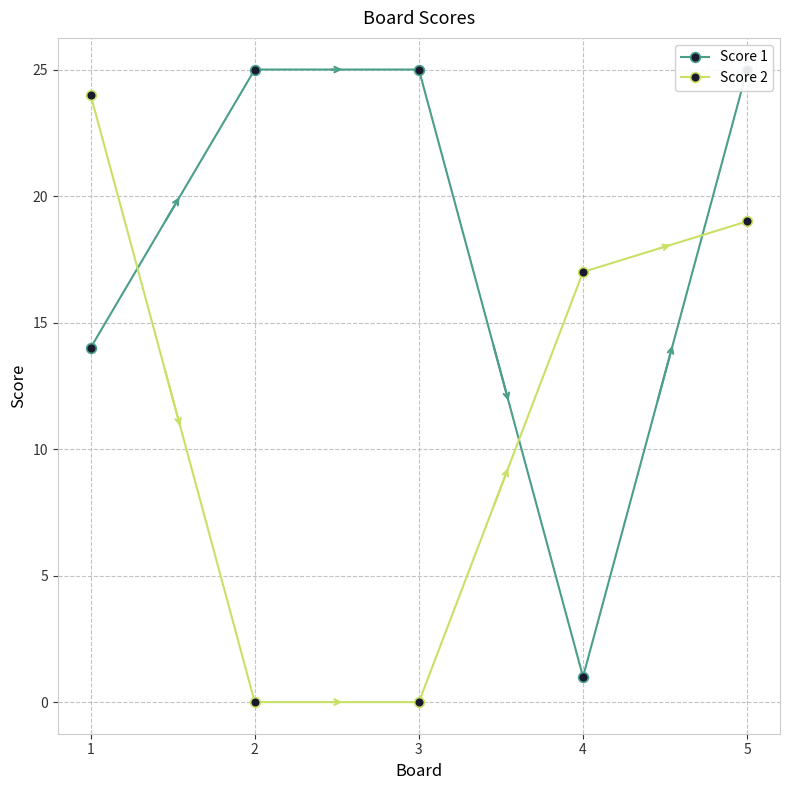

Read the Score 1 value at 5.

25